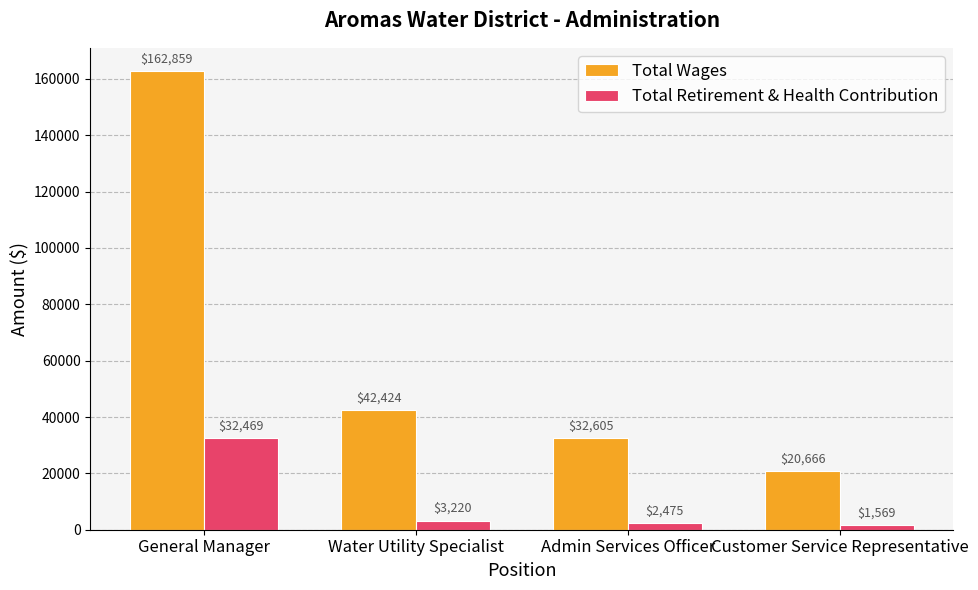

What is the spread (max minus min) of values at Water Utility Specialist?

39204